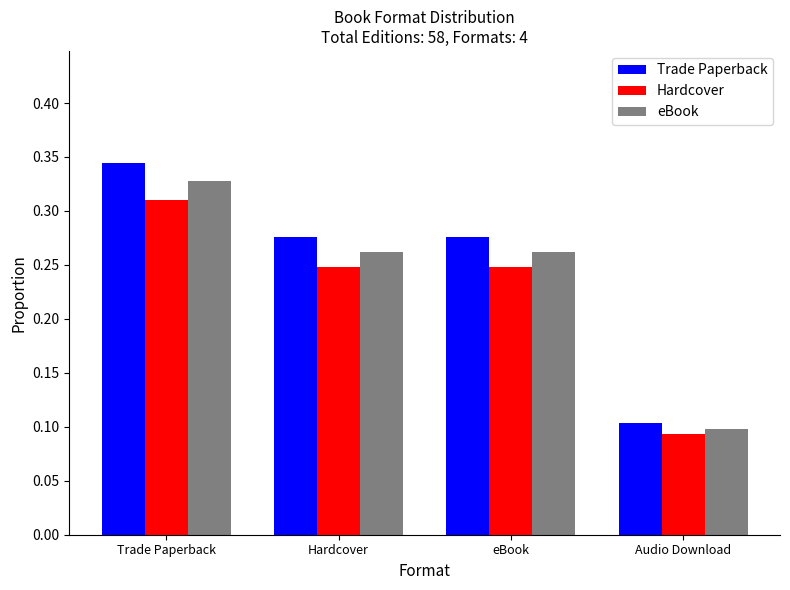

How many Trade Paperback values are between 0 and 1?

4